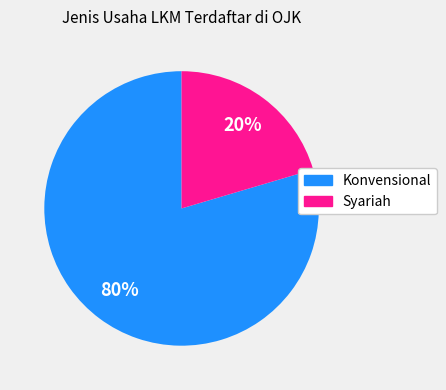

Is Syariah the majority of the pie?

No